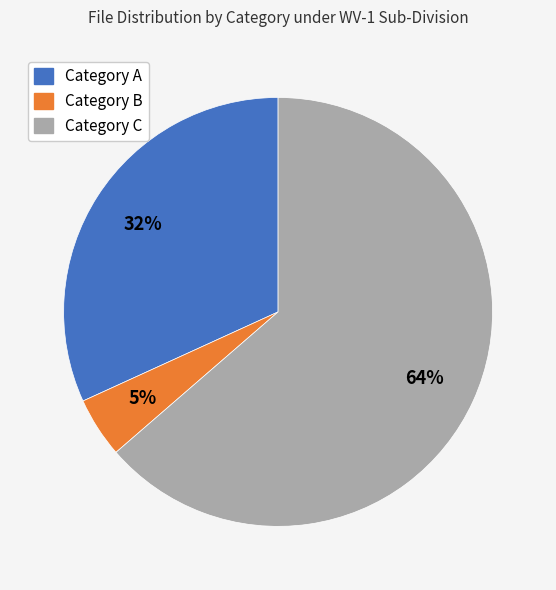

How many slices are in this pie chart?

3